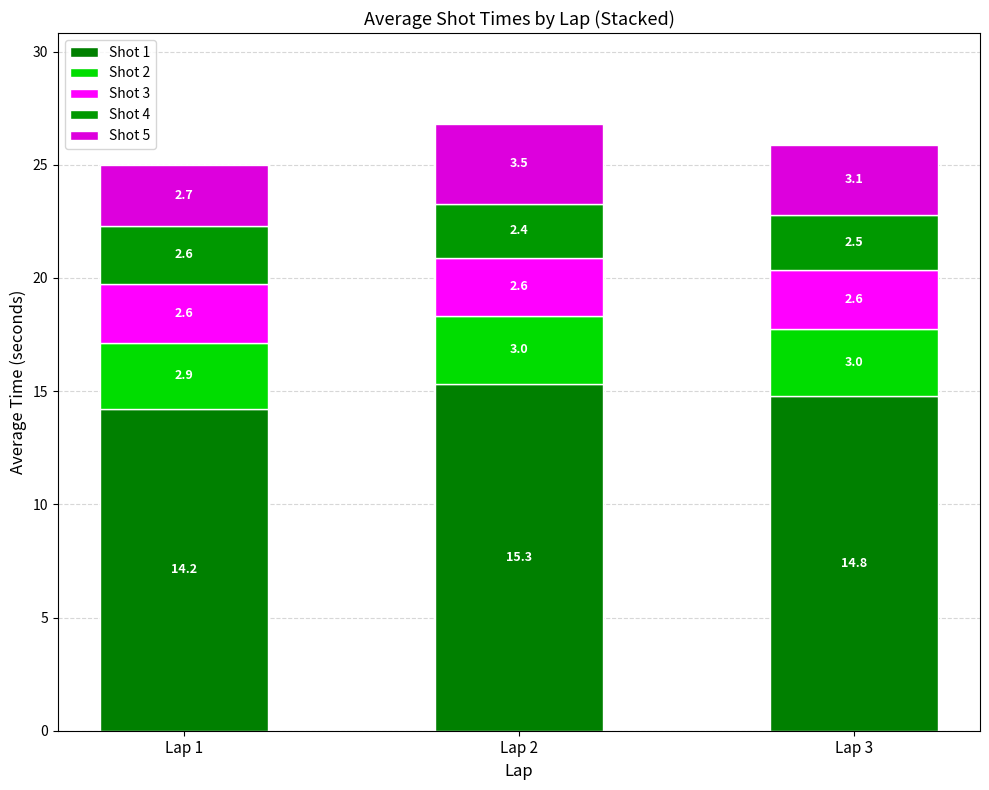

How many bars are there in total?

3